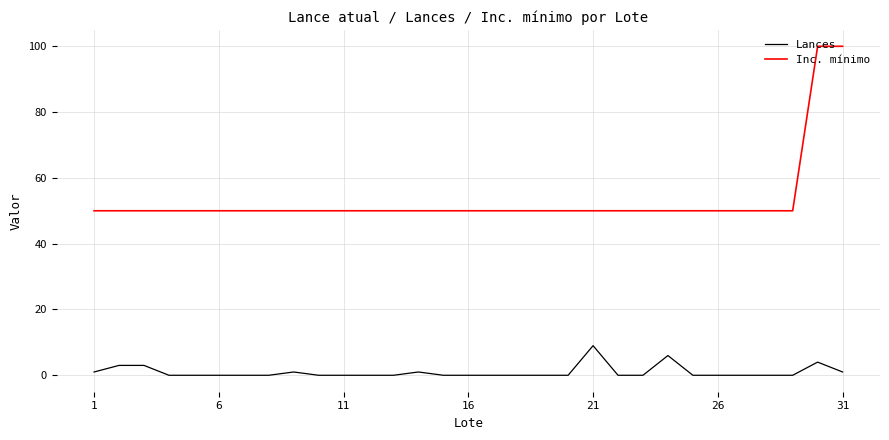

True or false: Lances and Inc. mínimo cross at least once.

False